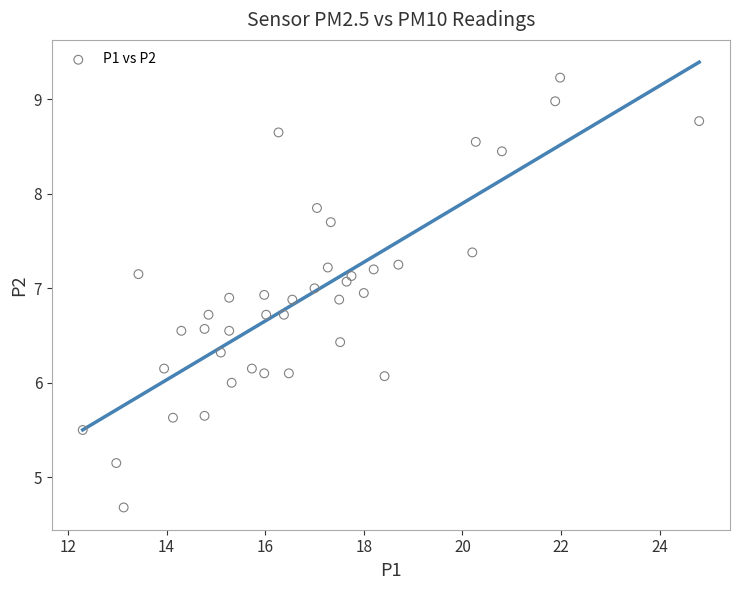

What is the range of X values (max minus min)?

12.5